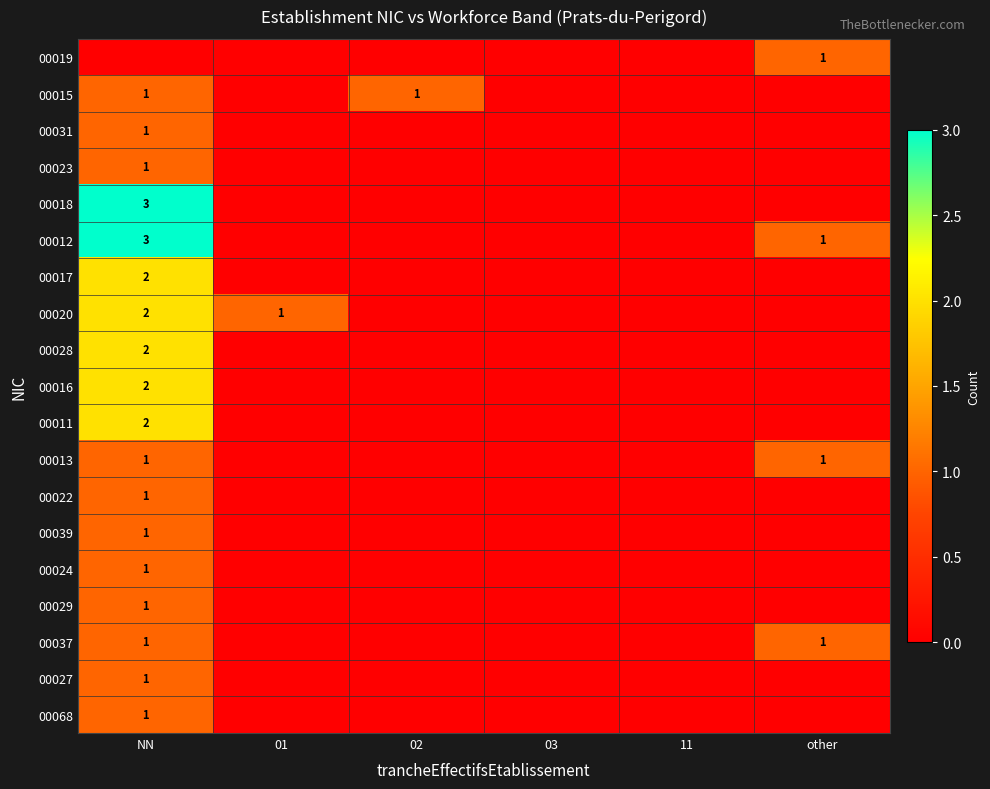

Between 01 and 02, which is larger?

01